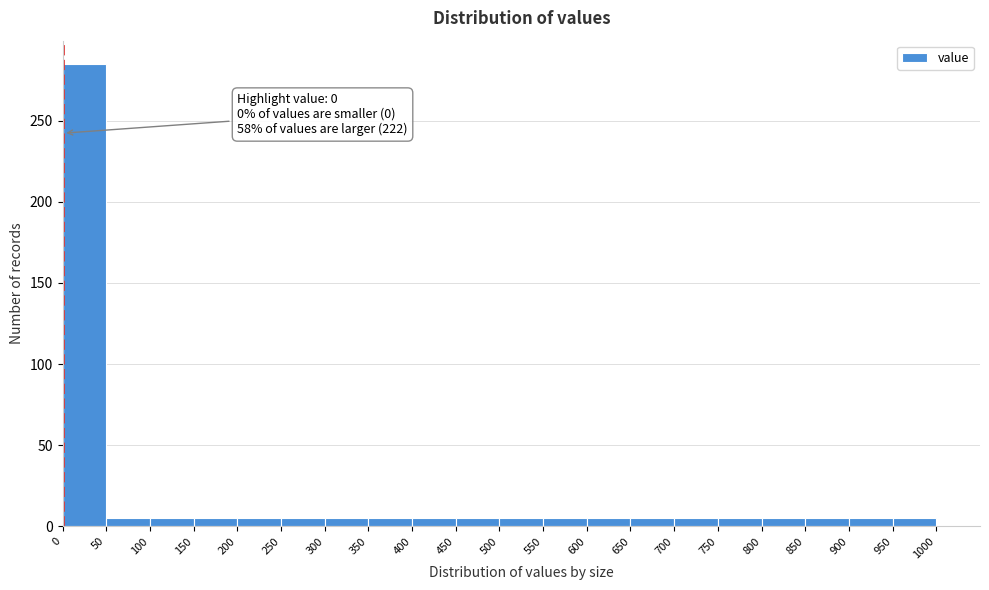

Which range on the x-axis has the tallest bar?

0 to 50